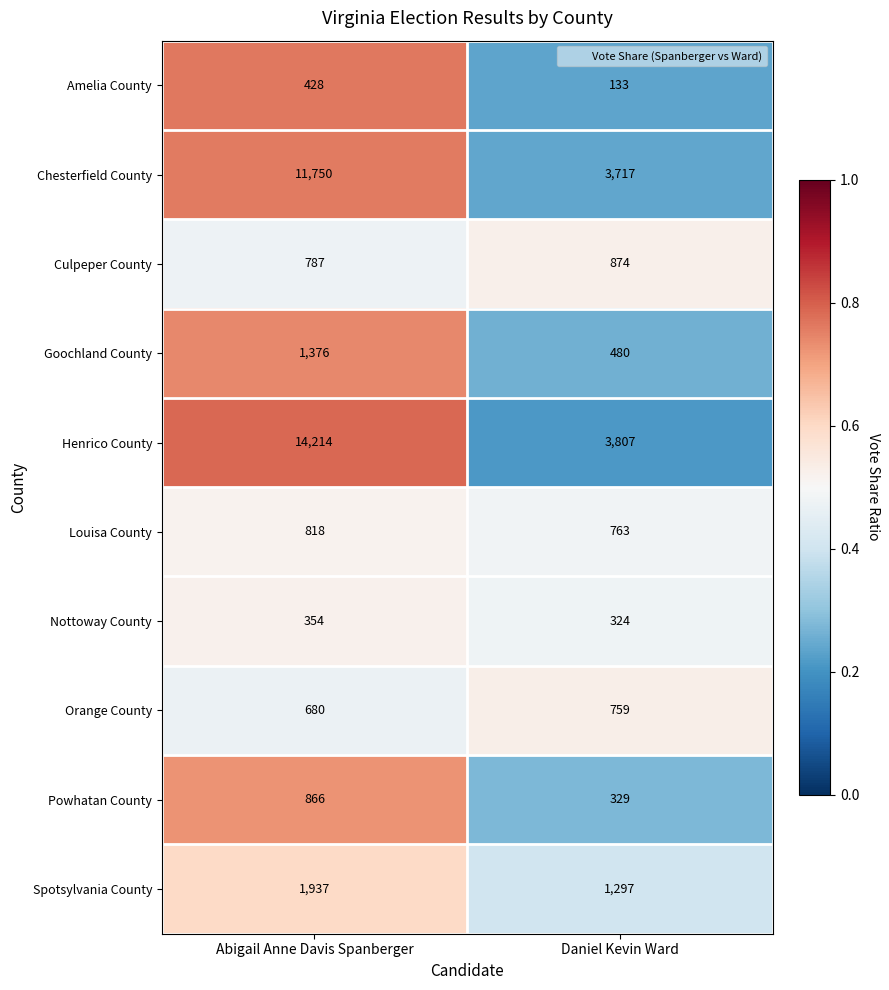

At Daniel Kevin Ward, list the series in order from largest to smallest.

Henrico County, Chesterfield County, Spotsylvania County, Culpeper County, Louisa County, Orange County, Goochland County, Powhatan County, Nottoway County, Amelia County